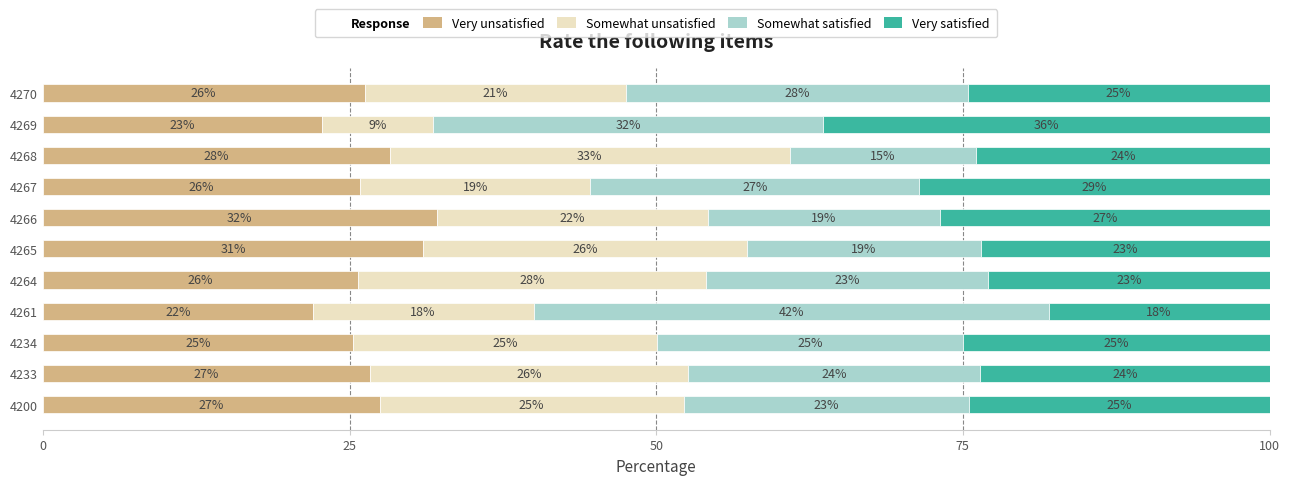

The Very unsatisfied series shows 26.2 at 4270. True or false?

True